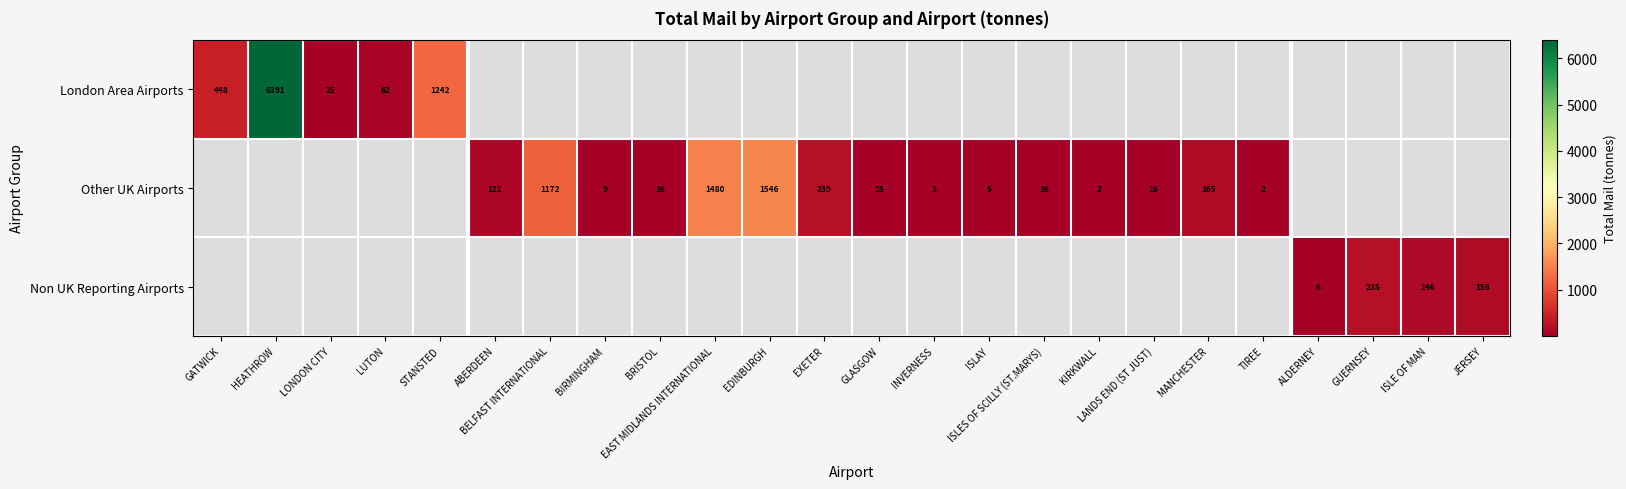

Which series has the widest spread of values?

London Area Airports